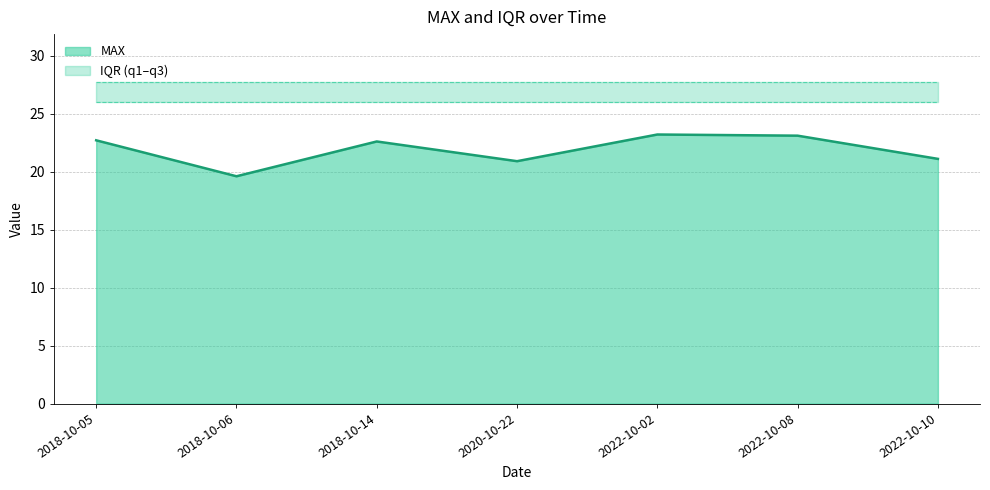

What is the label of the 6th point from the right?

2018-10-06